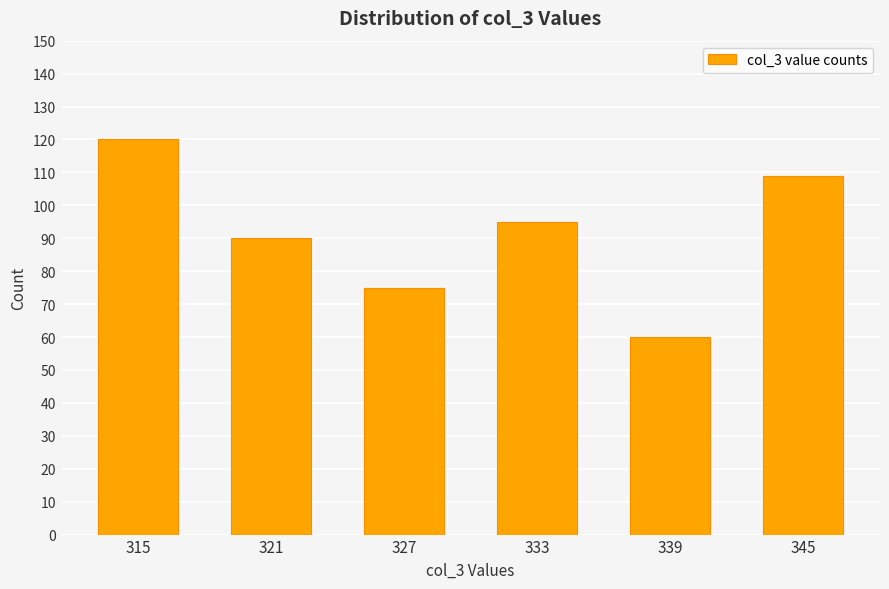

How many values are between 75 and 109?

4